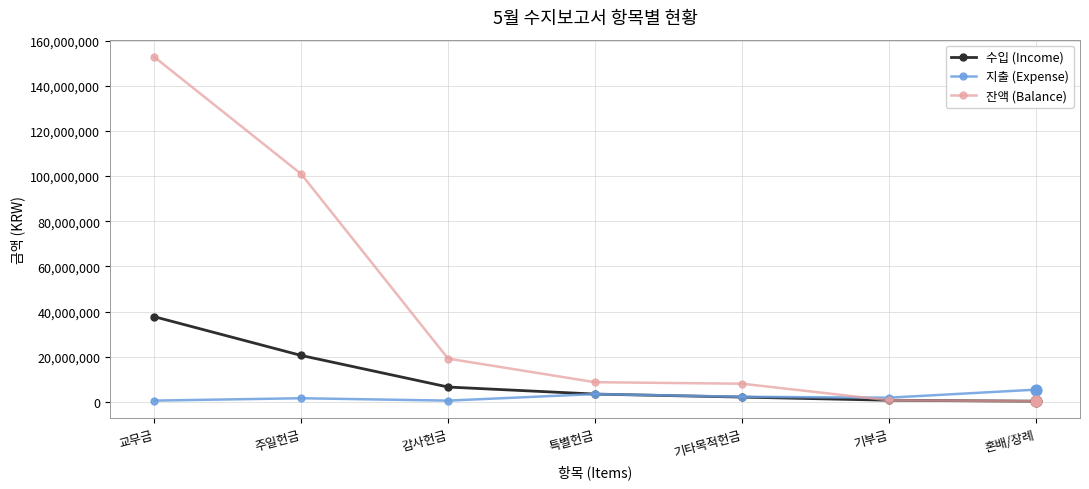

What is the total value across all series at 특별헌금?

15466680